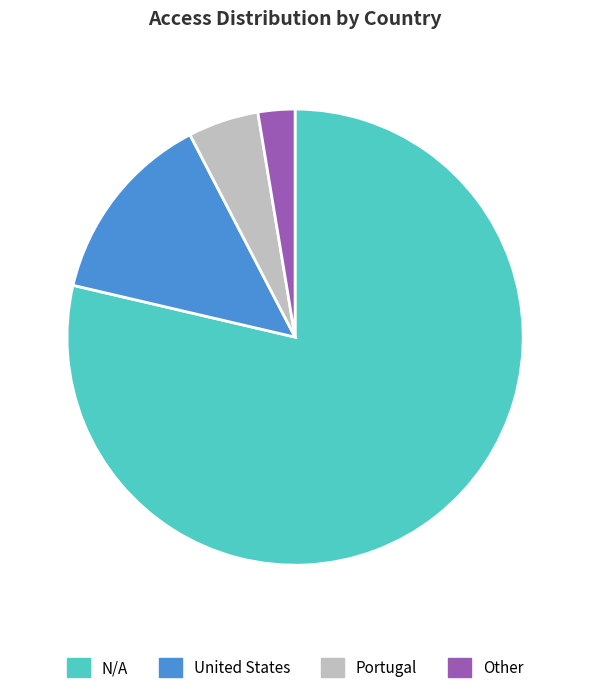

What is the smallest slice in the pie chart?

Other